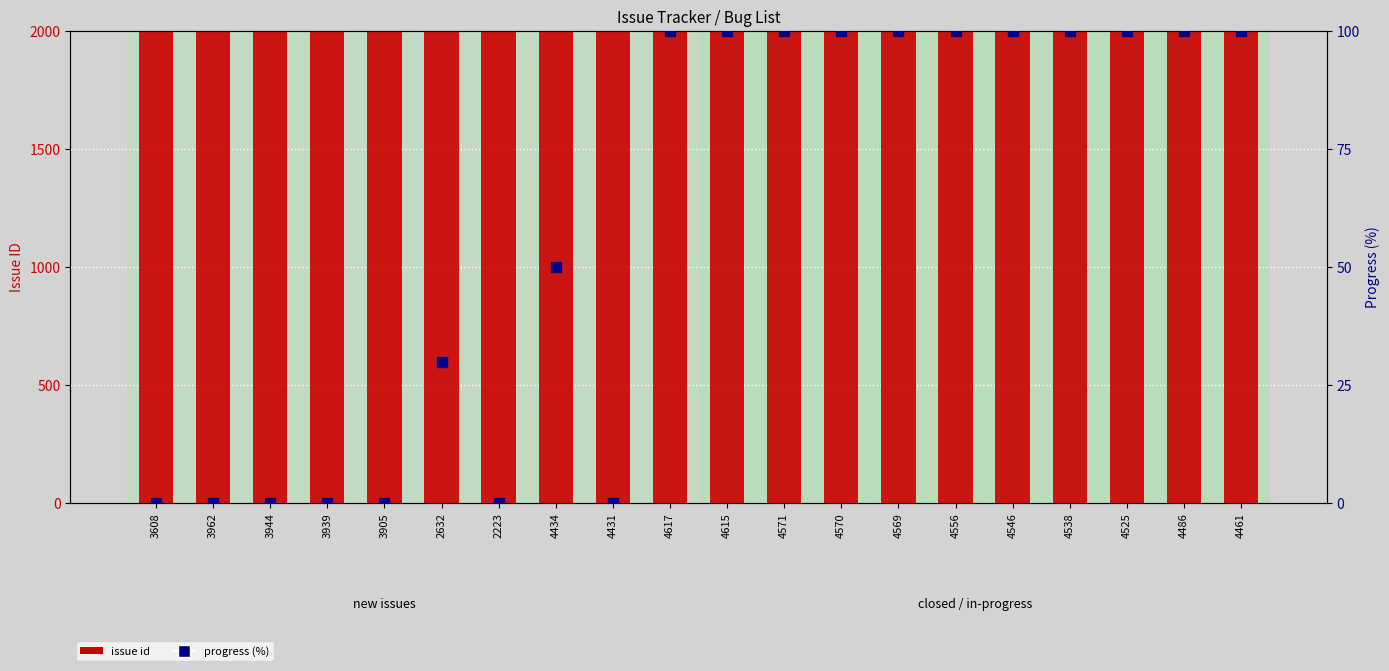

What are all the series names shown in the legend?

issue id, progress (%)